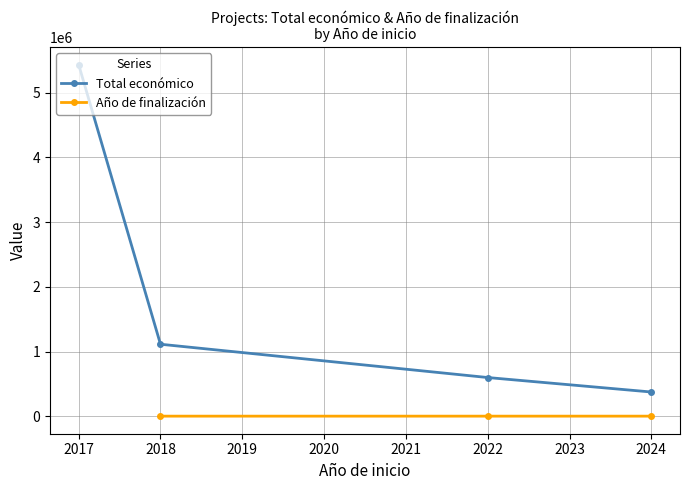

What is the difference between the second highest and second lowest values in the Año de finalización series?

4.0